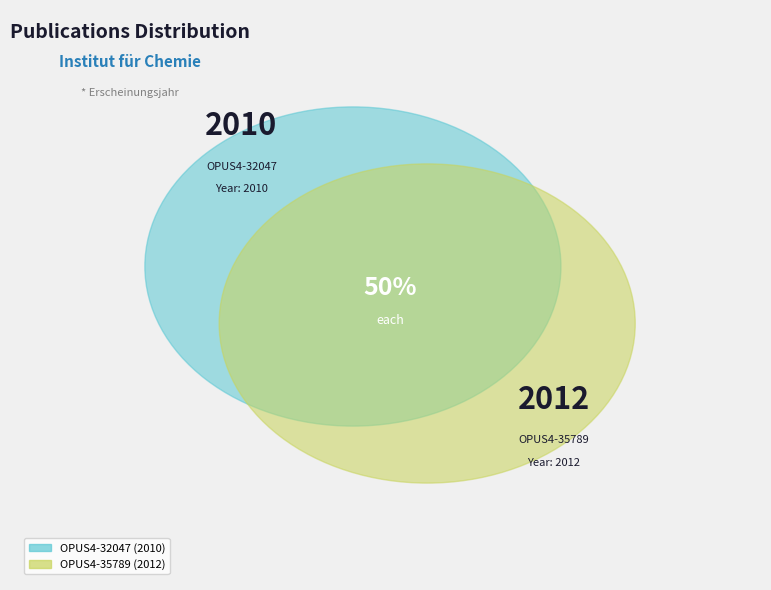

Count the number of slices in the pie.

2